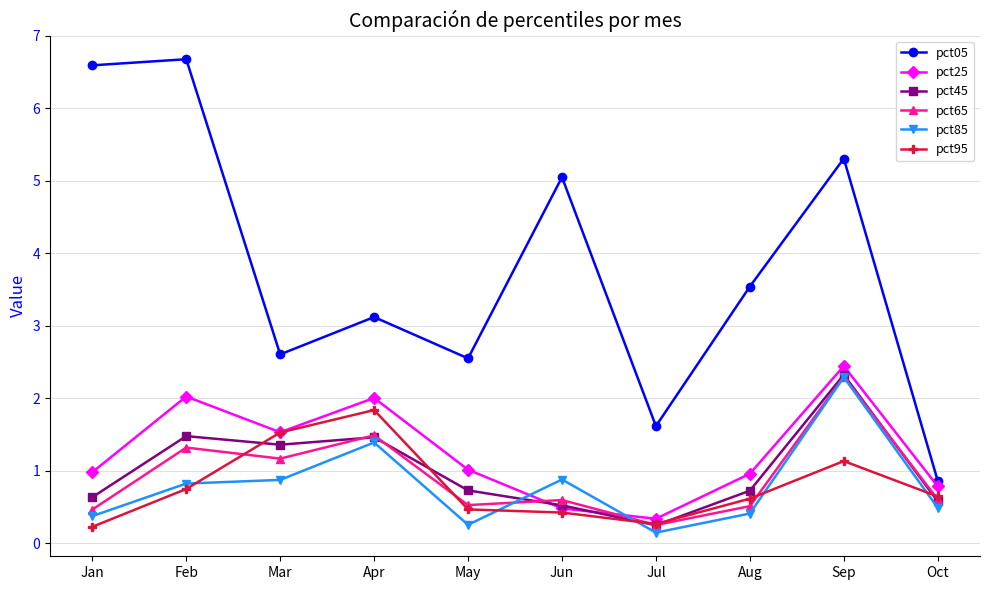

What is the value of the pct85 point at the 10th from the left?

0.5